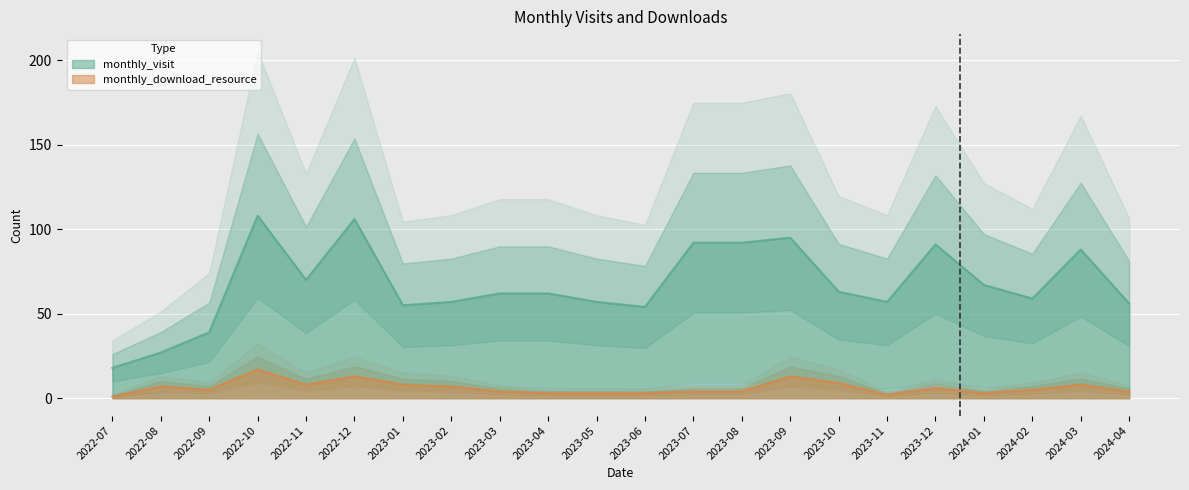

True or false: monthly_visit and monthly_download_resource intersect in this chart.

False